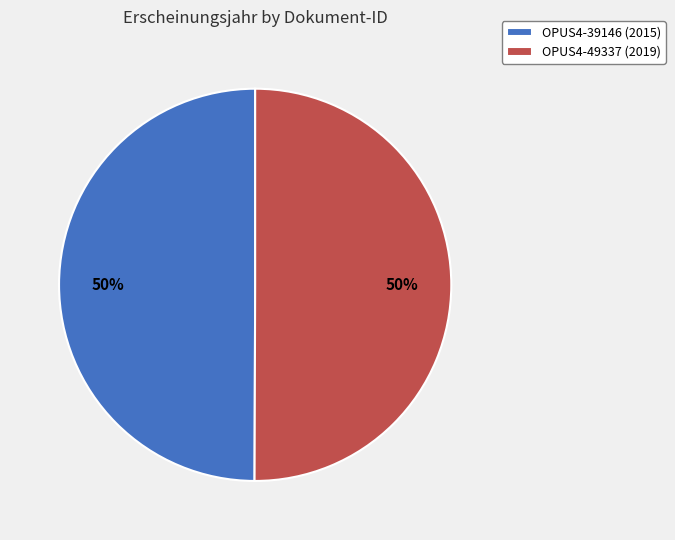

To the nearest percent, what portion does OPUS4-39146 (2015) represent?

50%